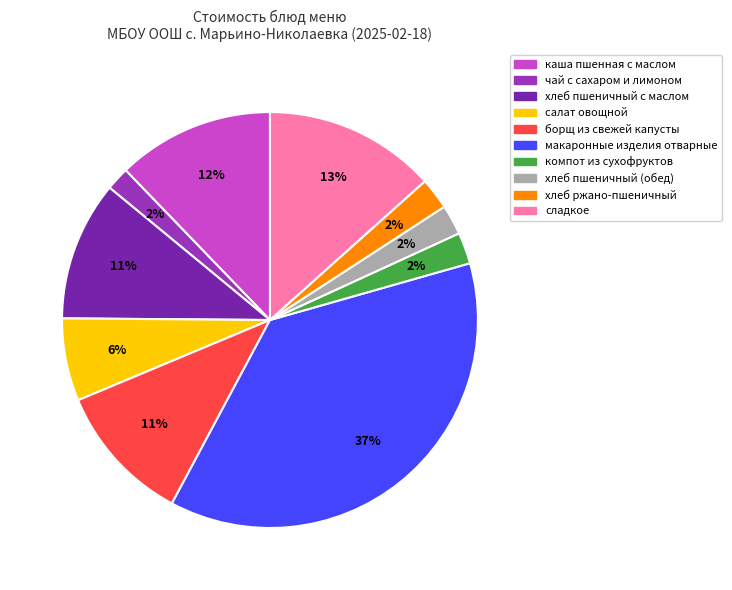

Does any single category account for the majority?

No